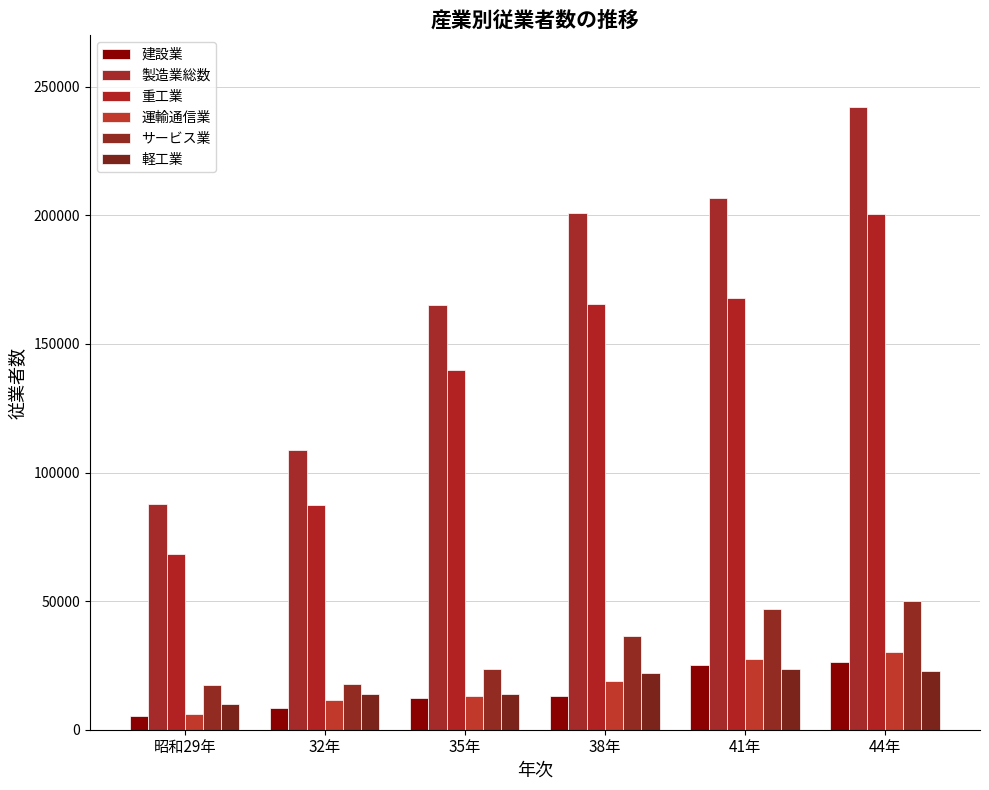

Is it true that 建設業 equals 13234 at 38年?

True